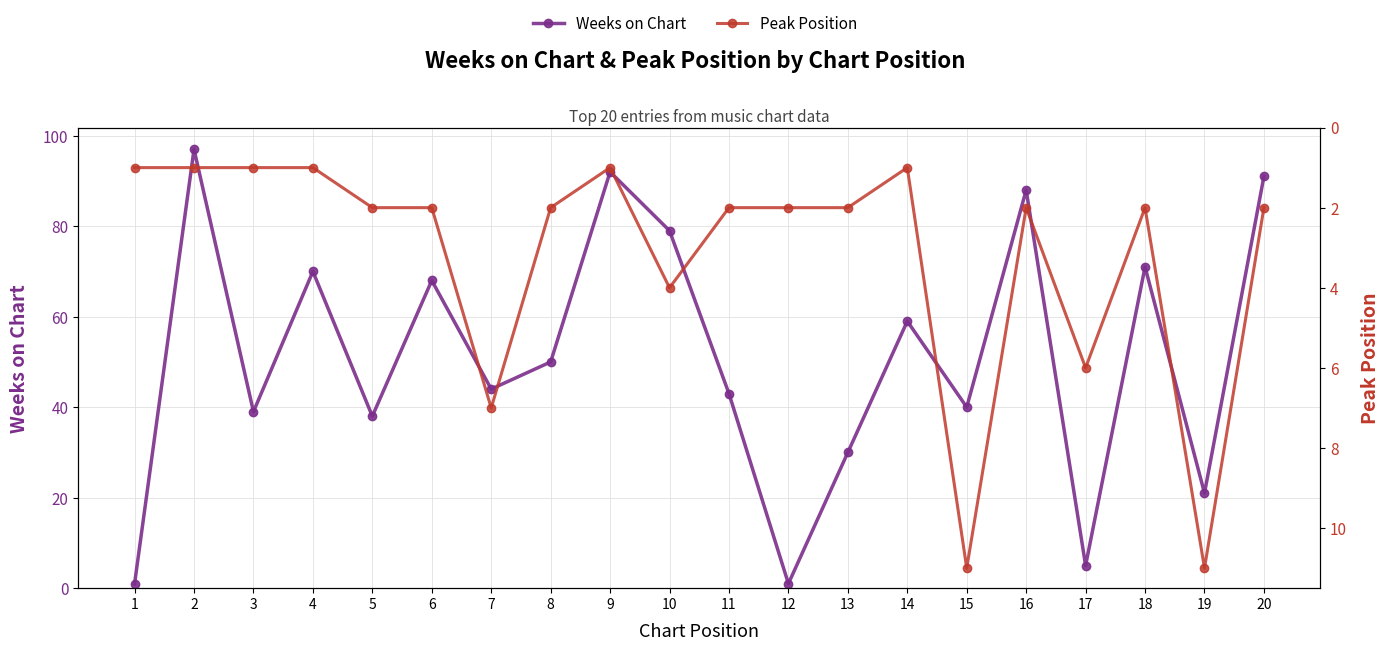

At how many categories does at least one series exceed 63?

8